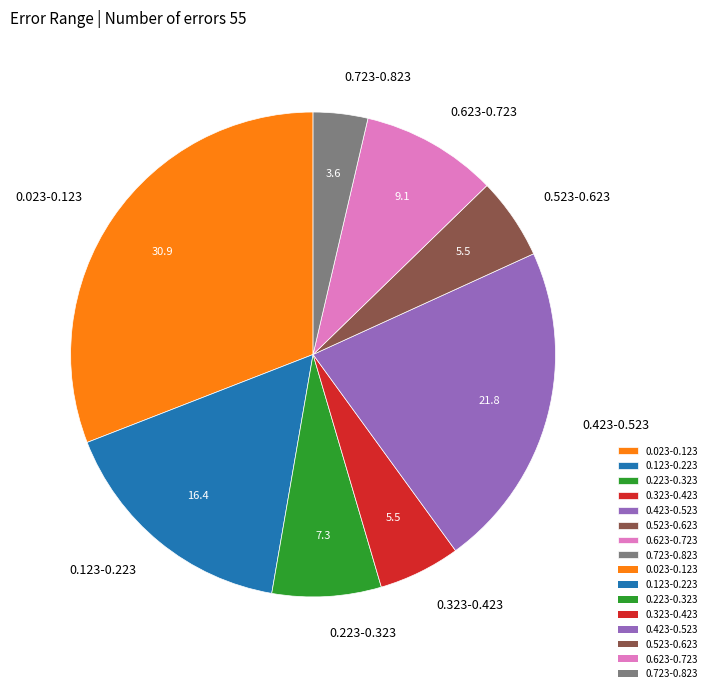

Is the sum of 0.523-0.623 and 0.123-0.223 greater than half?

No